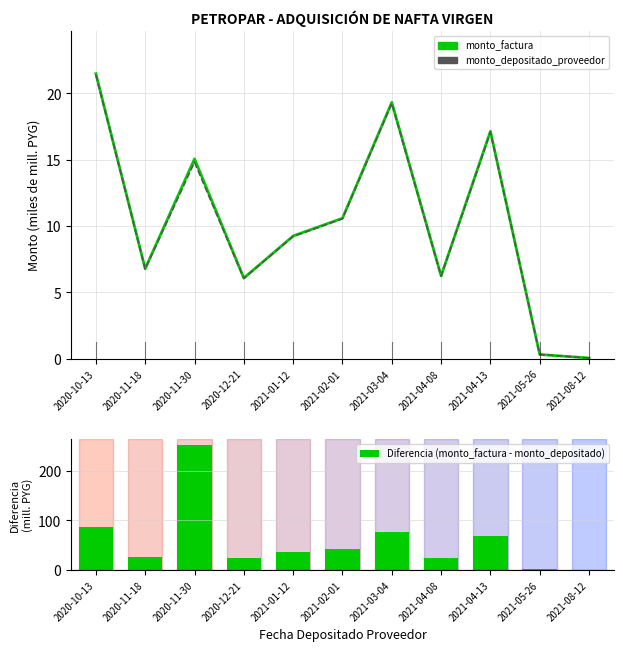

Reading left to right, transcribe all the data shown in this chart.

monto_factura: 2020-10-13=21.5	2020-11-18=6.8	2020-11-30=15.0	2020-12-21=6.1	2021-01-12=9.2	2021-02-01=10.6	2021-03-04=19.3	2021-04-08=6.2	2021-04-13=17.1	2021-05-26=0.3	2021-08-12=0.0
monto_depositado_proveedor: 2020-10-13=21.4	2020-11-18=6.7	2020-11-30=14.8	2020-12-21=6.0	2021-01-12=9.2	2021-02-01=10.5	2021-03-04=19.2	2021-04-08=6.2	2021-04-13=17.1	2021-05-26=0.3	2021-08-12=0.0
Diferencia (monto_factura - monto_depositado): 2020-10-13=85.9	2020-11-18=27.1	2020-11-30=252.1	2020-12-21=24.4	2021-01-12=37.0	2021-02-01=42.3	2021-03-04=77.2	2021-04-08=24.9	2021-04-13=68.5	2021-05-26=1.2	2021-08-12=0.2